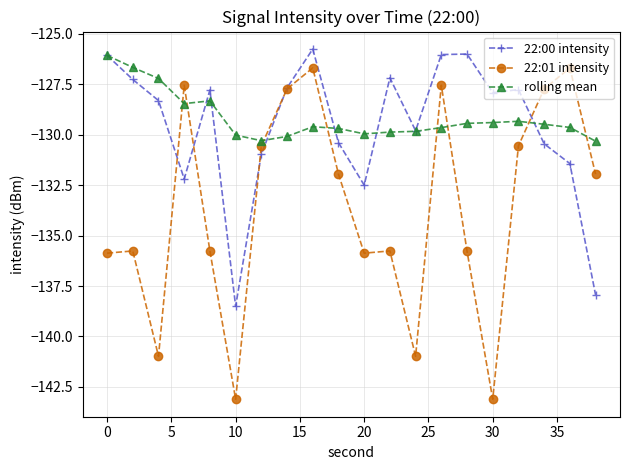

What is the value of the rolling mean point at the 12th from the left?

-129.9